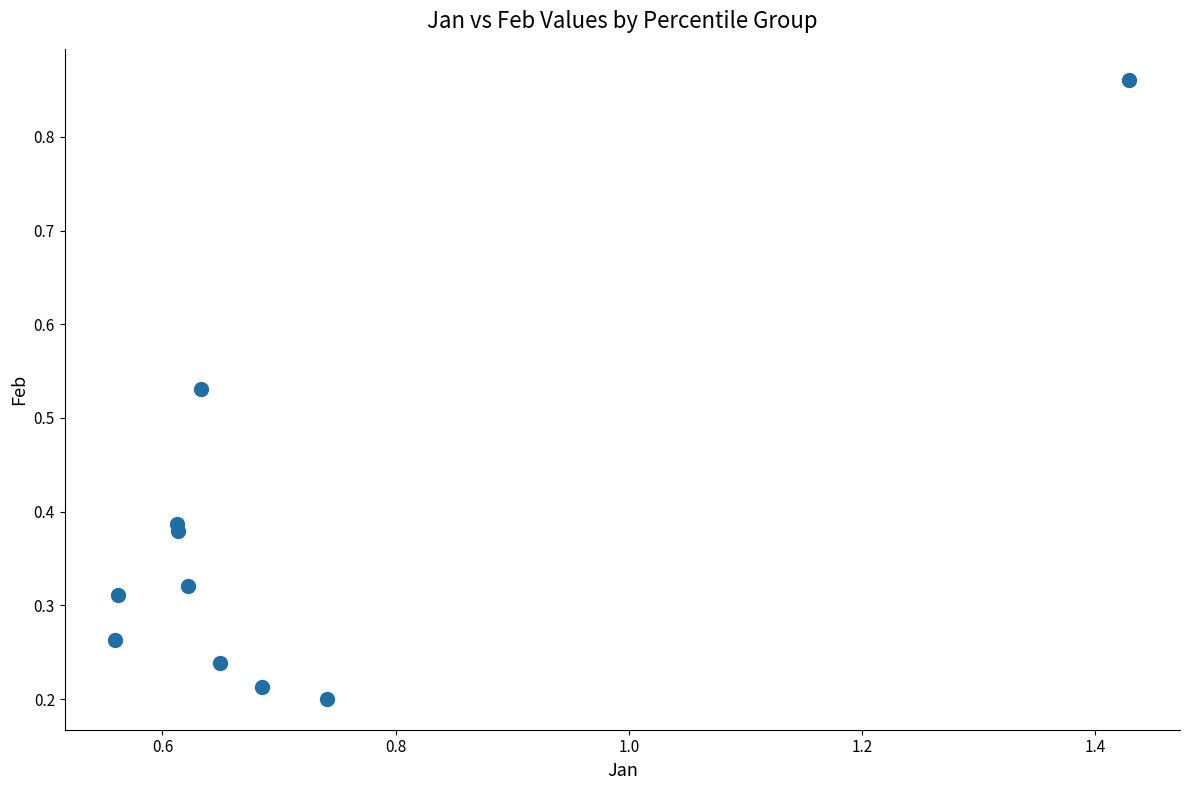

What is the range of Y values (max minus min)?

0.7